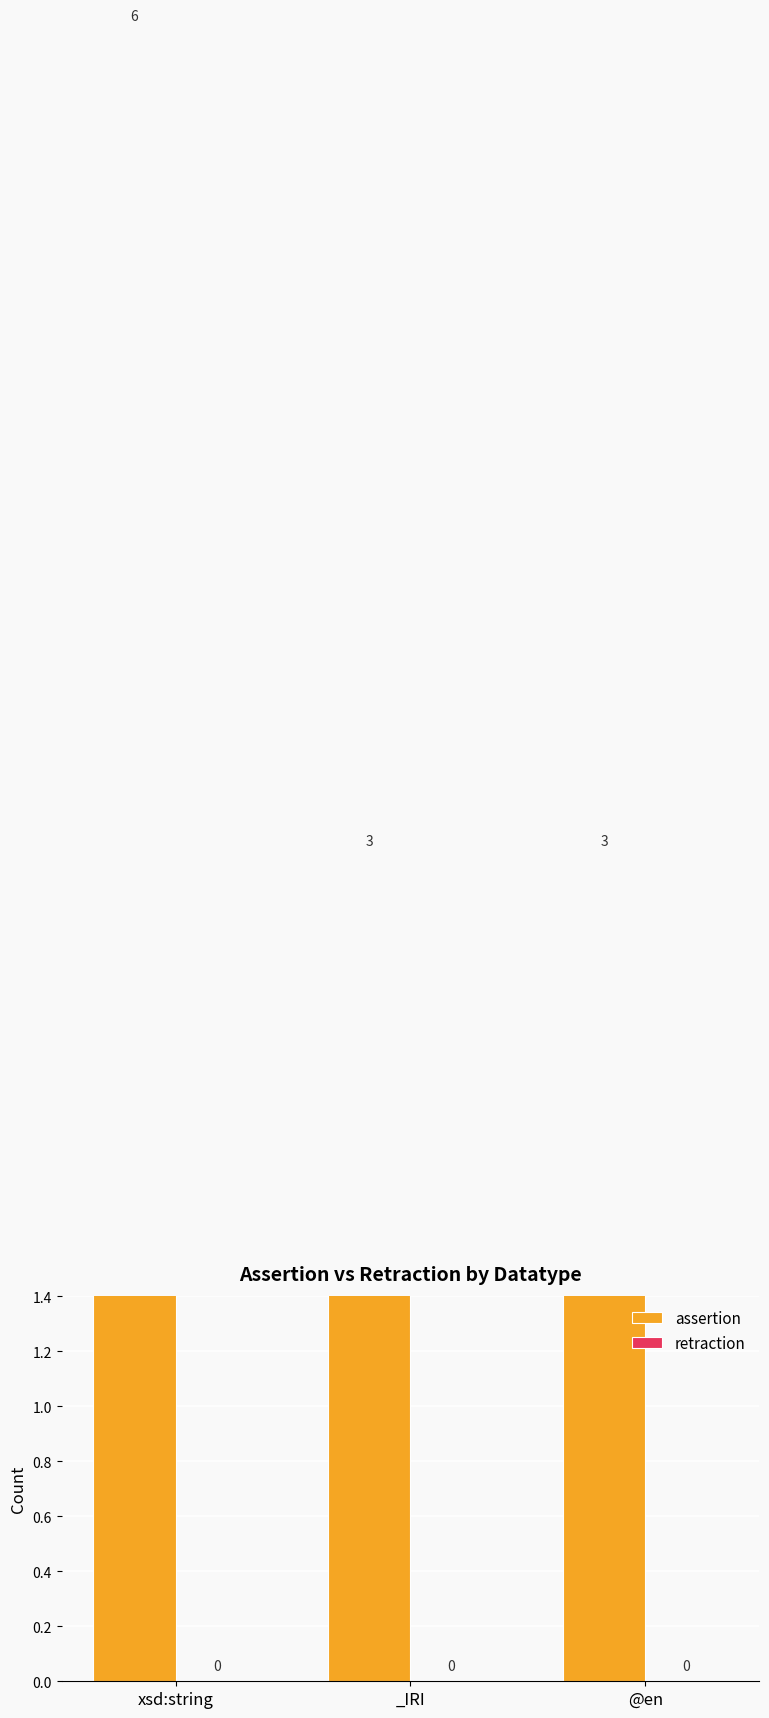

Which series has the largest range (max minus min)?

assertion